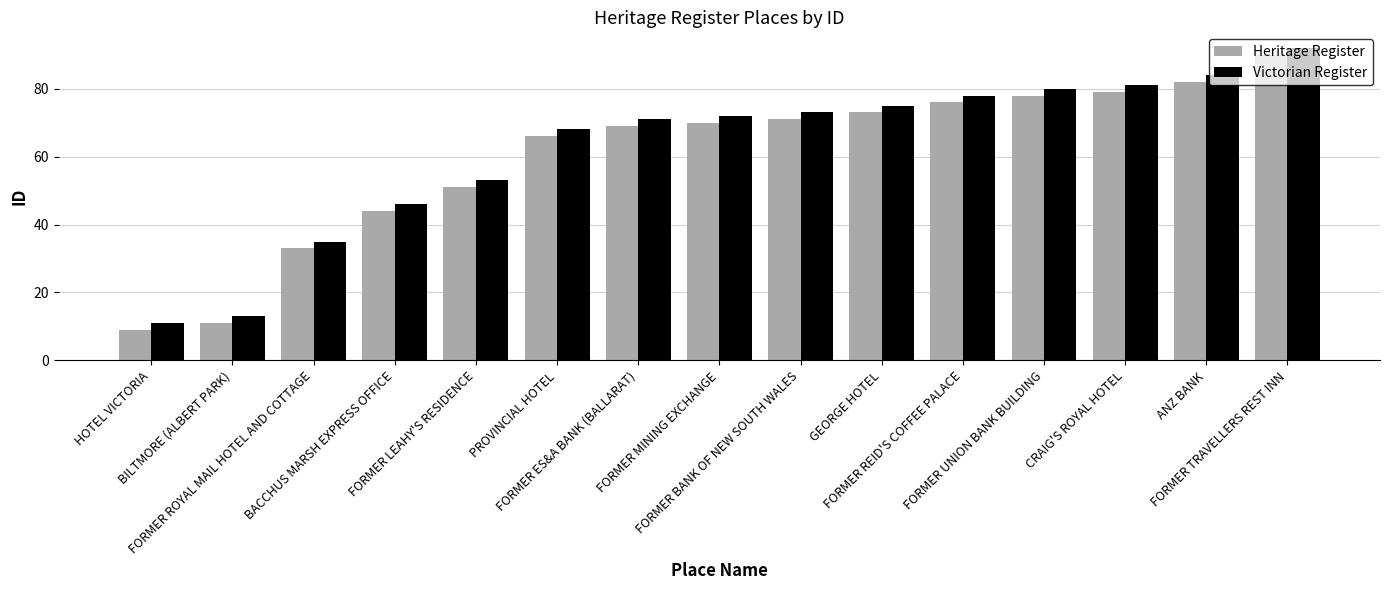

Rank the series by their average value, from highest to lowest.

Victorian Register, Heritage Register